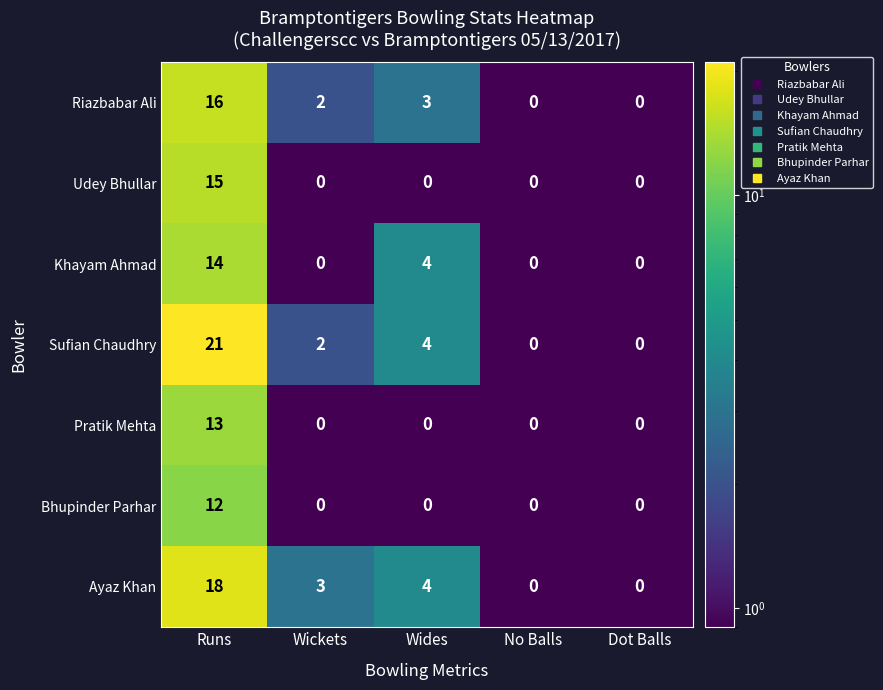

What is the total value across all series at Dot Balls?

0